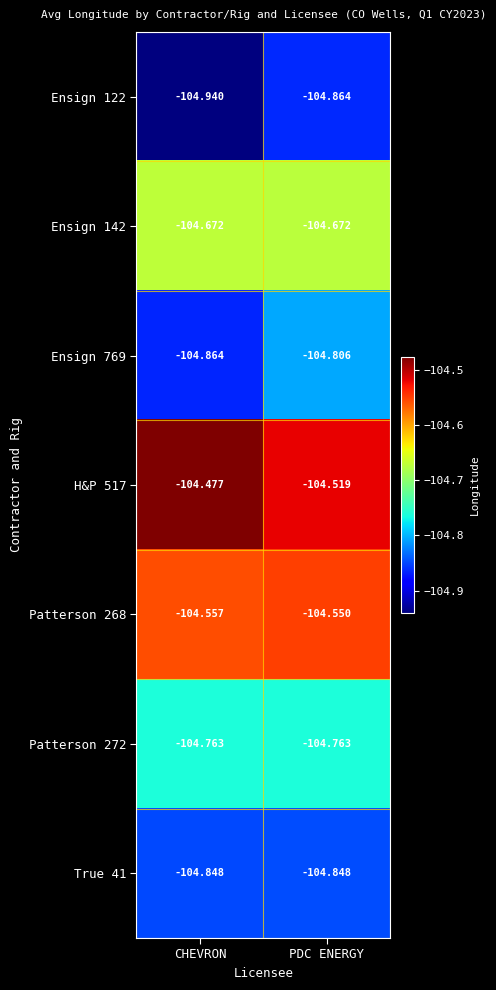

At which category is the sum across all series the highest?

PDC ENERGY